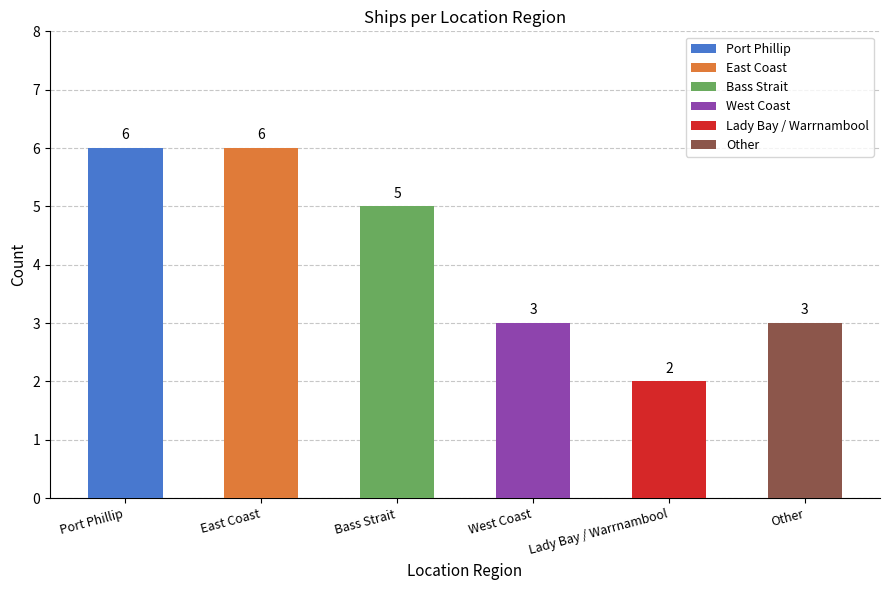

How many values are between 3 and 6?

5